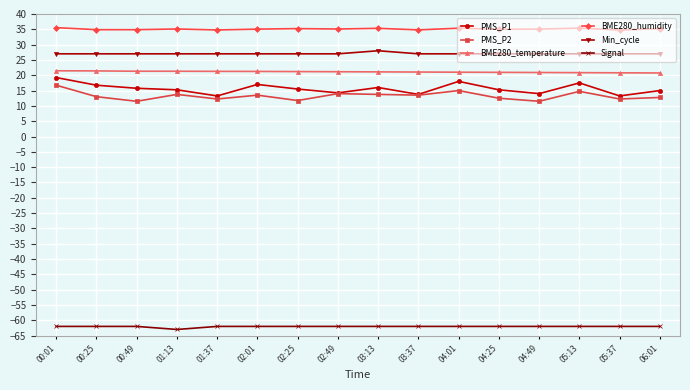

The Signal series shows -62.0 at 06:01. True or false?

True